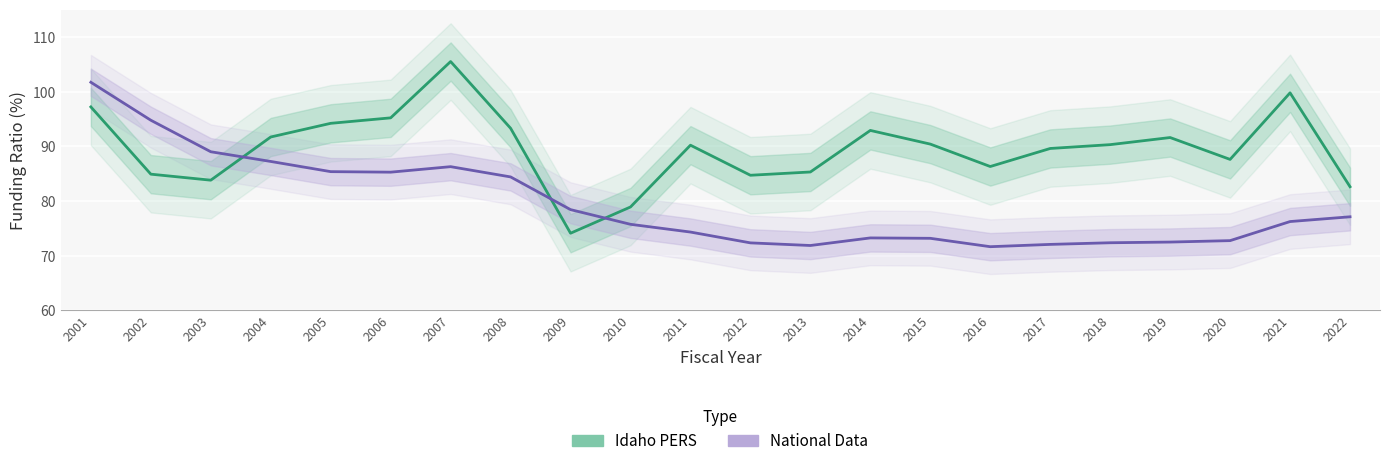

Rank the categories by Idaho PERS value from lowest to highest.

2009, 2010, 2022, 2003, 2012, 2002, 2013, 2016, 2020, 2017, 2011, 2018, 2015, 2019, 2004, 2014, 2008, 2005, 2006, 2001, 2021, 2007